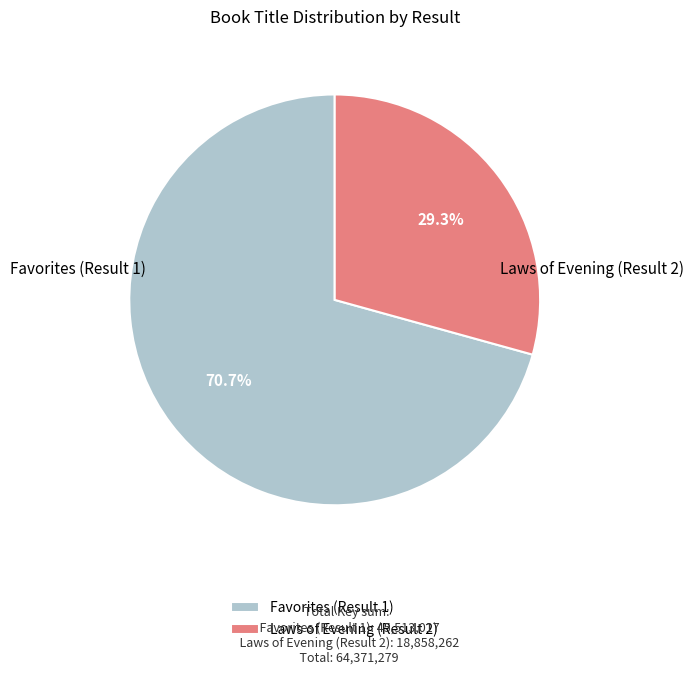

How many slices are in this pie chart?

2